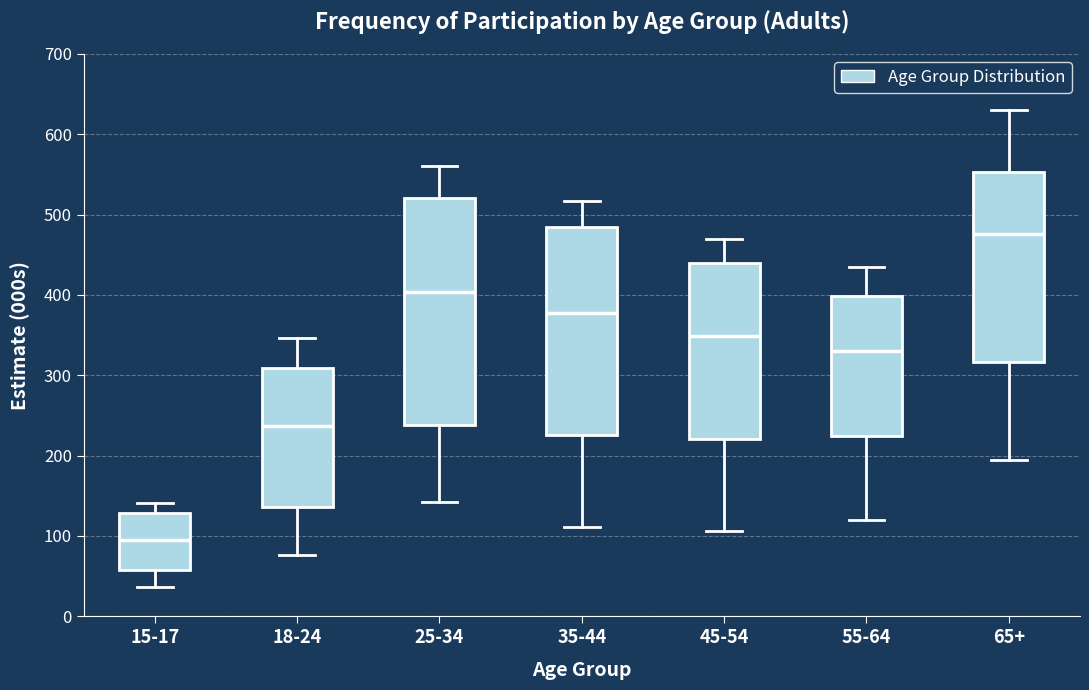

Reading left to right, read every box against the y-axis: the position of its median line, the range the box covers, and the ends of its whiskers. The values are not printed on the chart, so give them approximately, as read against the axis.

15-17: median 90, box 60 to 130, whiskers 40 to 140
18-24: median 240, box 140 to 310, whiskers 80 to 350
25-34: median 400, box 240 to 520, whiskers 140 to 560
35-44: median 380, box 230 to 480, whiskers 110 to 520
45-54: median 350, box 220 to 440, whiskers 110 to 470
55-64: median 330, box 220 to 400, whiskers 120 to 440
65+: median 480, box 320 to 550, whiskers 190 to 630